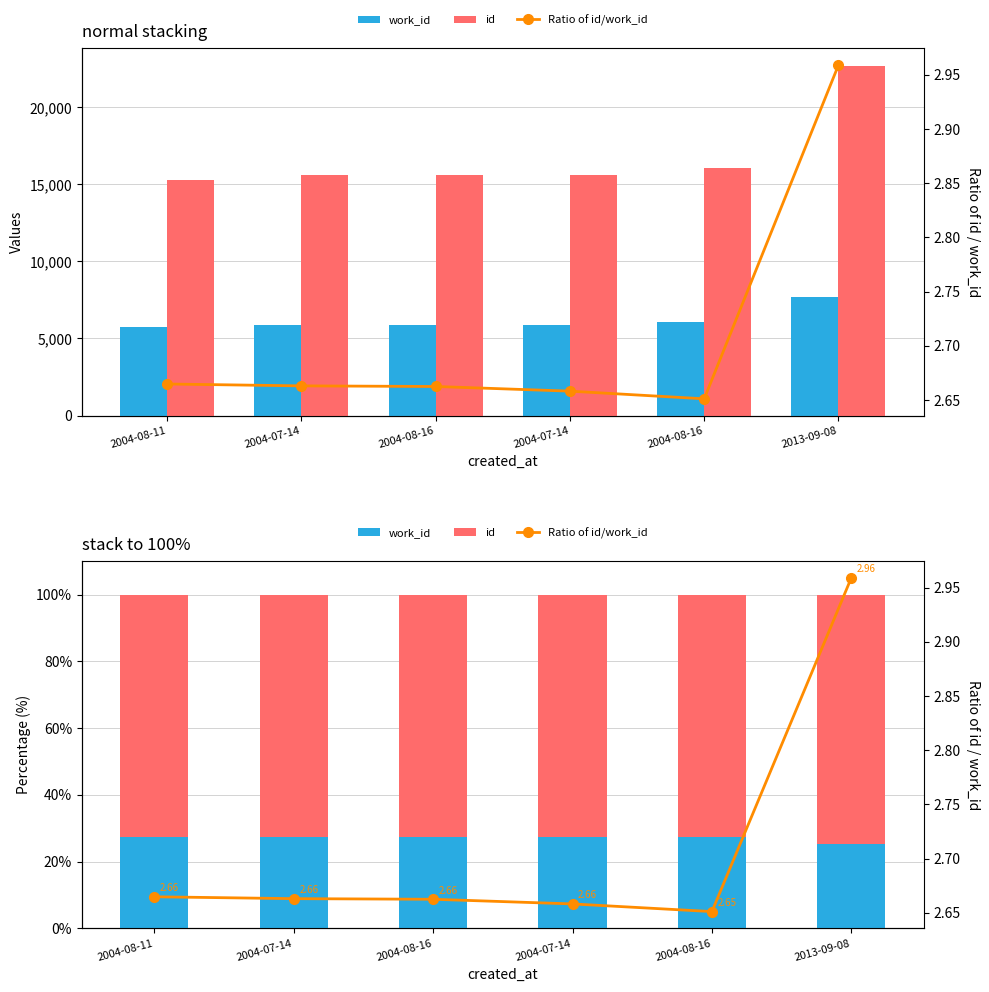

At which label does work_id reach its minimum?

2013-09-08